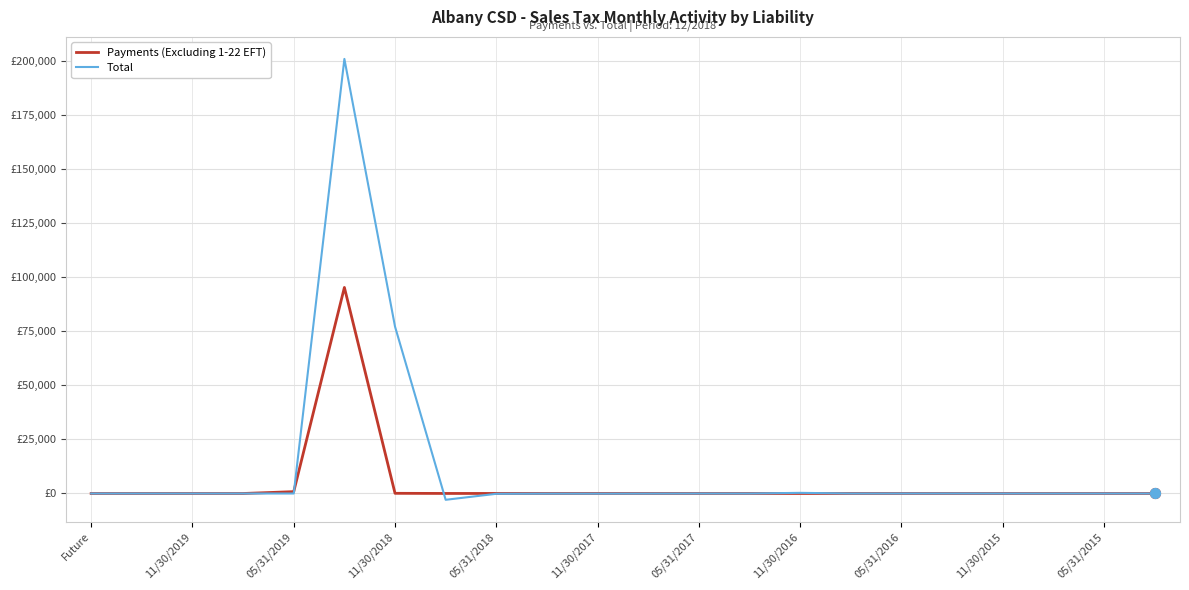

What are all the series names shown in the legend?

Payments (Excluding 1-22 EFT), Total